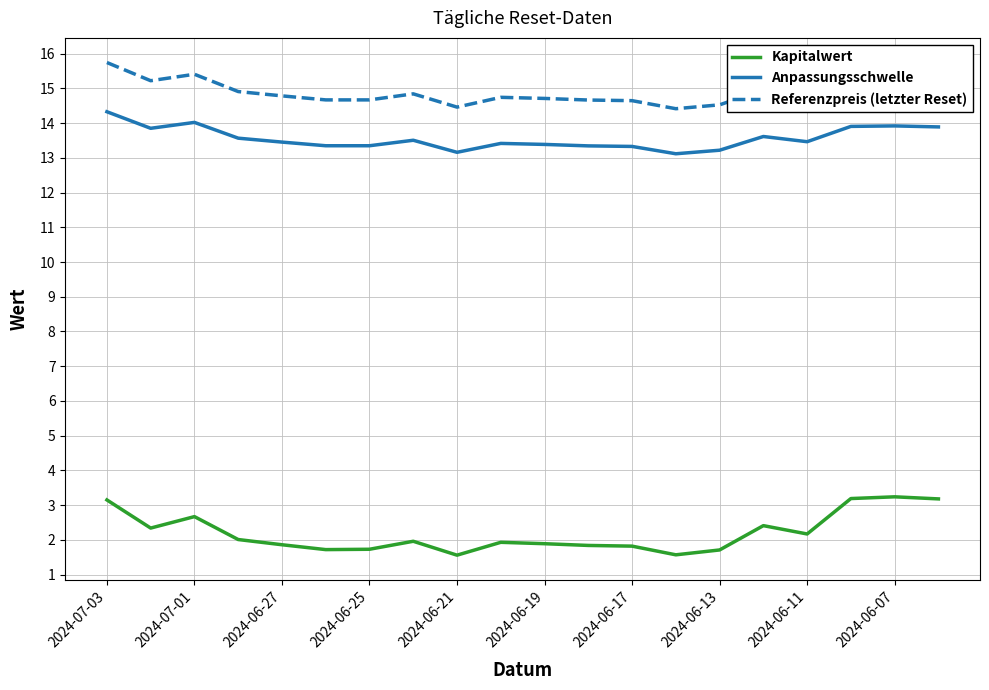

What is the difference between the maximum and minimum values in the Anpassungsschwelle series?

1.2